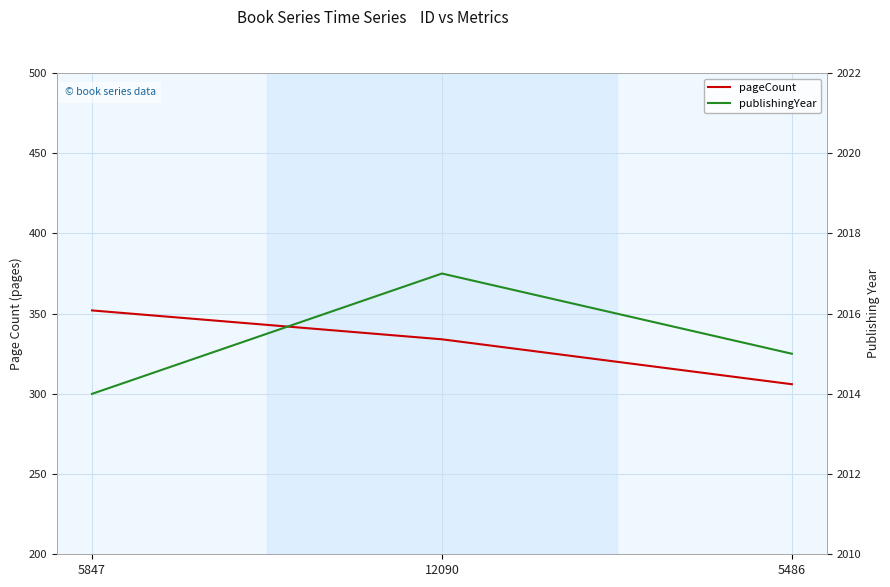

The pageCount series shows 84 at 5847. True or false?

False